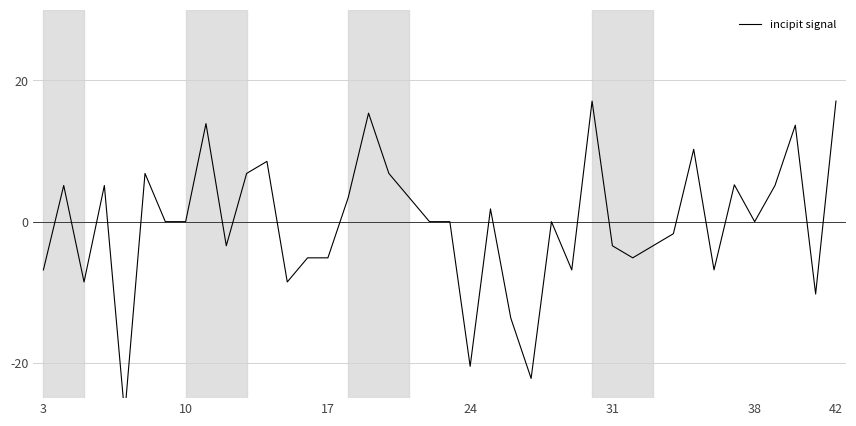

How many interior local valleys (lower than both neighbors) does the data have?

11